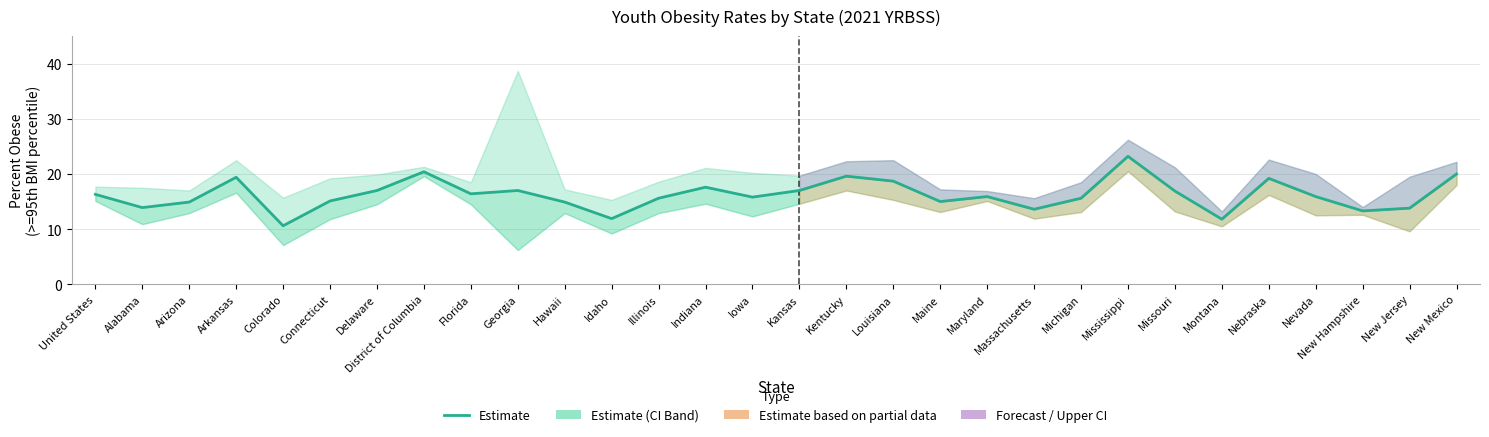

How many lines are shown in the chart?

1